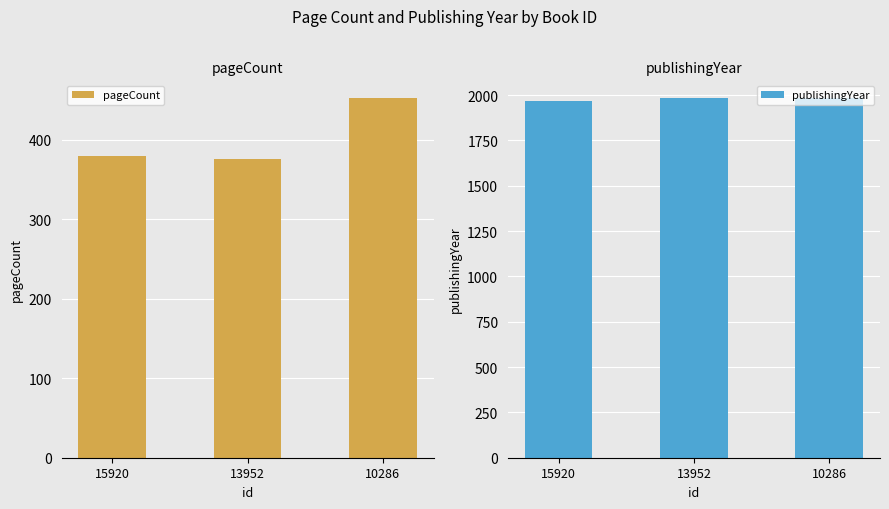

What is the difference between the highest and lowest values at 10286?

1529